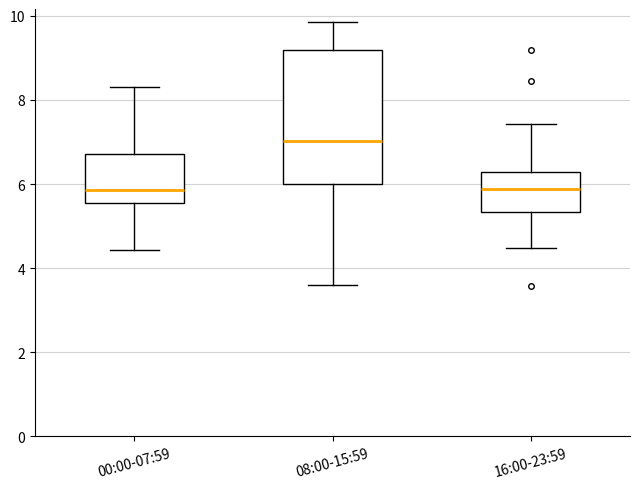

Which box's median line is the highest?

08:00-15:59